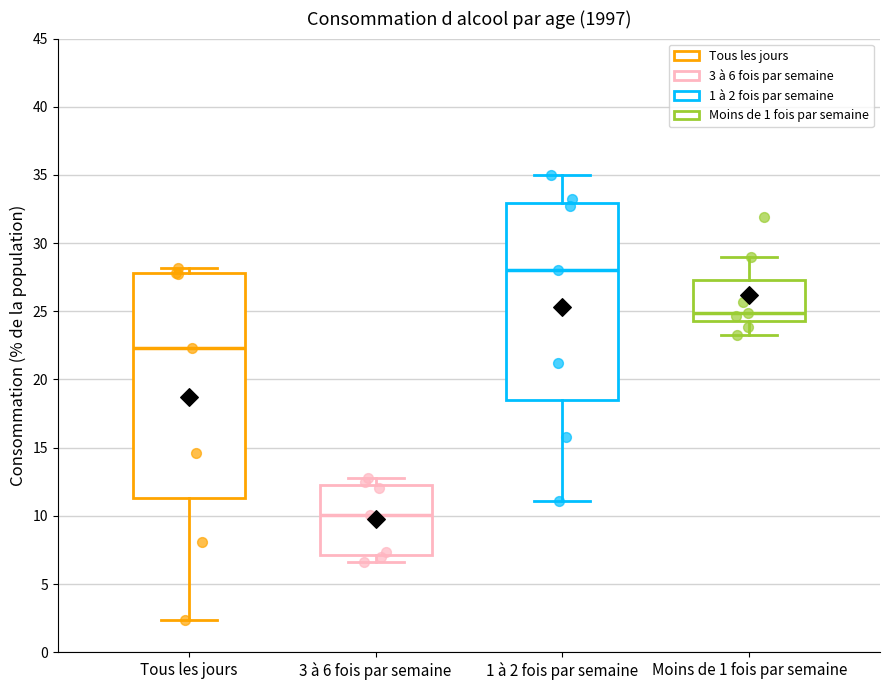

Reading left to right, read every box against the y-axis: the position of its median line, the range the box covers, and the ends of its whiskers. The values are not printed on the chart, so give them approximately, as read against the axis.

Tous les jours: median 22.5, box 11.5 to 28.0, whiskers 2.5 to 28.0 (just above the box's upper edge)
3 à 6 fois par semaine: median 10.0, box 7.0 to 12.5, whiskers 6.5 to 13.0
1 à 2 fois par semaine: median 28.0, box 18.5 to 33.0, whiskers 11.0 to 35.0
Moins de 1 fois par semaine: median 25.0, box 24.5 to 27.5, whiskers 23.5 to 29.0